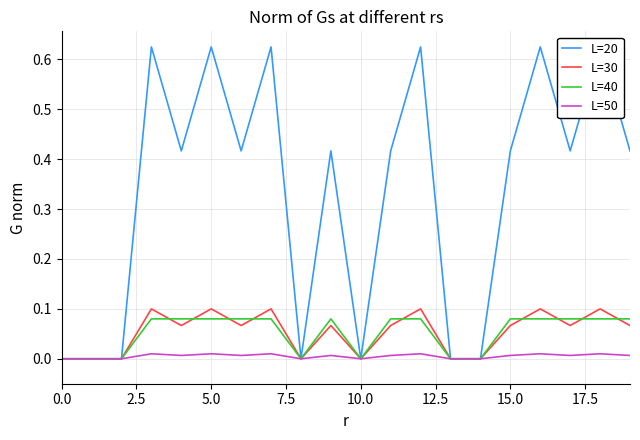

How many Is Summary (Min) values are between 0 and 1?

20